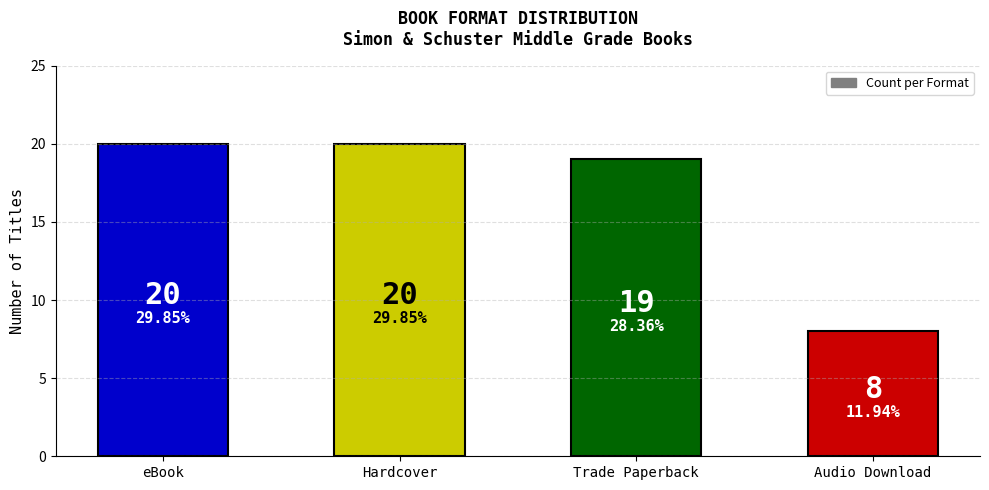

At which category does the chart reach its minimum across all series?

Audio Download